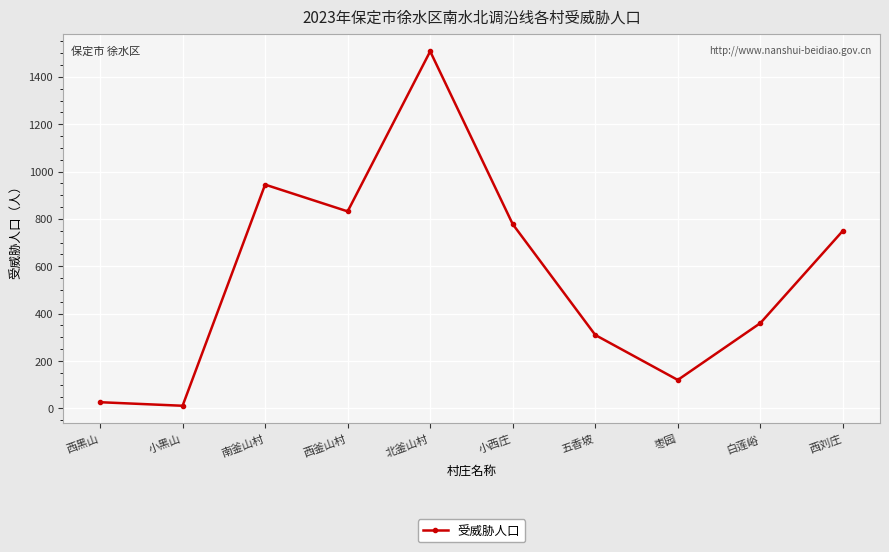

The chart shows a value of 1202 at 西釜山村. True or false?

False